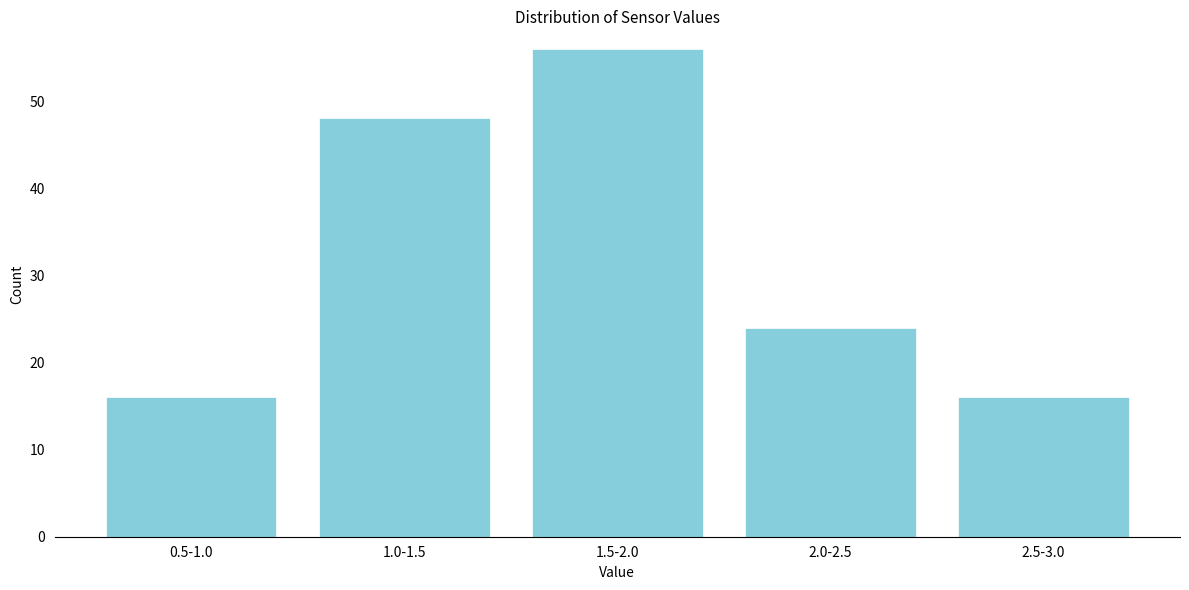

Reading left to right, transcribe all the data shown in this chart.

0.5-1.0=16	1.0-1.5=48	1.5-2.0=56	2.0-2.5=24	2.5-3.0=16